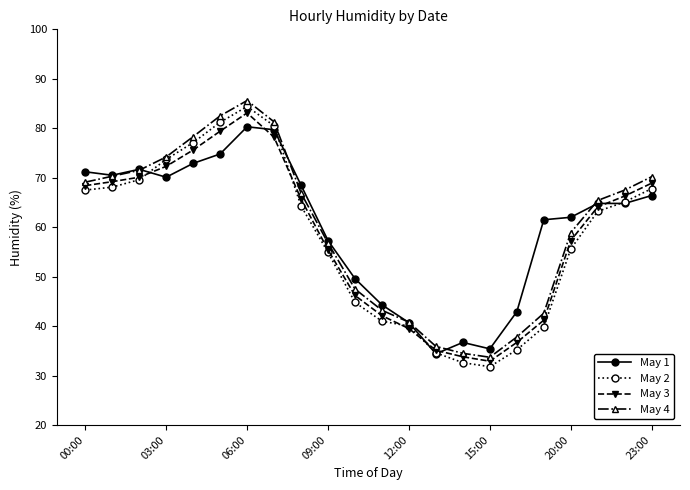

What is the average value of the May 1 series?

60.0